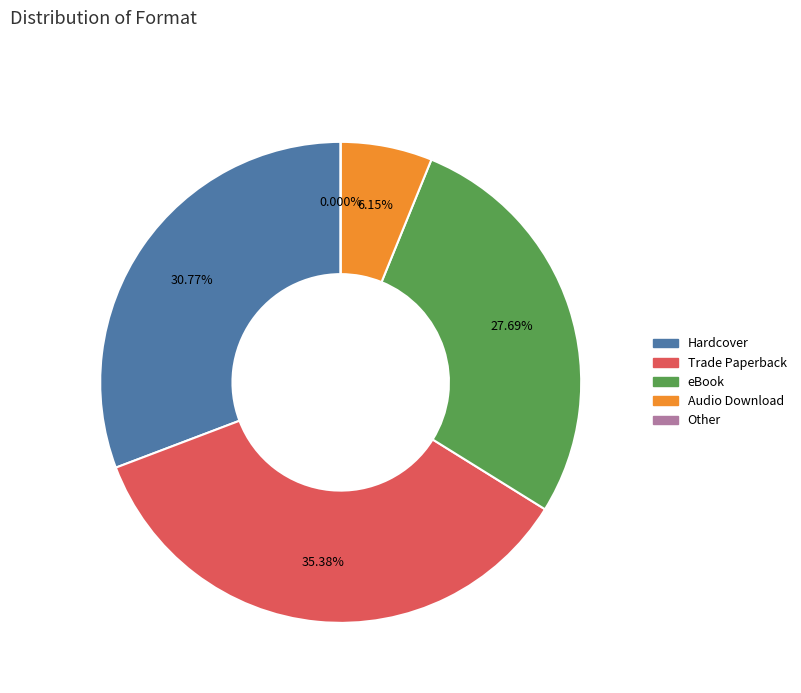

Does any single category account for the majority?

No